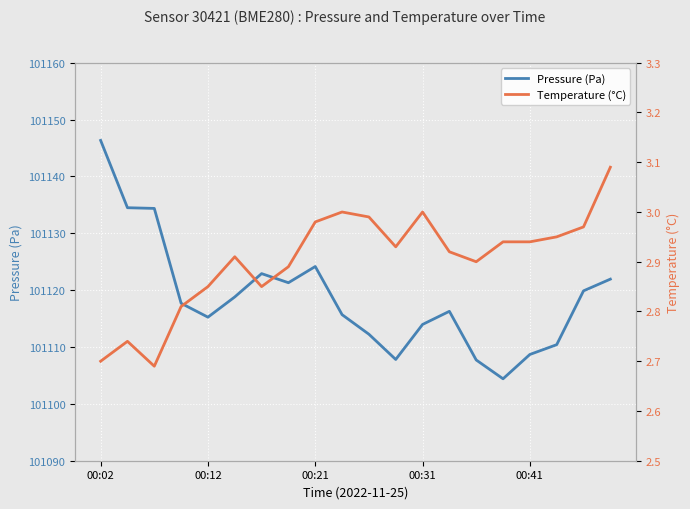

What value does the Pressure (Pa) series have at 00:41?

101108.7